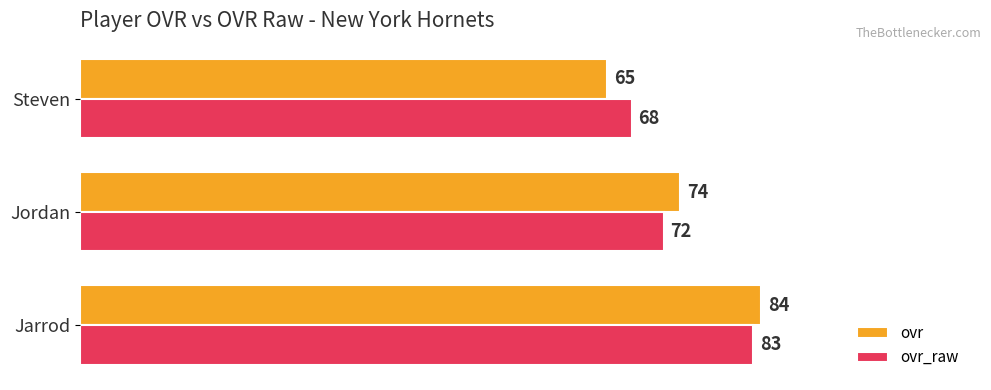

List the labels in order of ovr value, smallest first.

Steven, Jordan, Jarrod